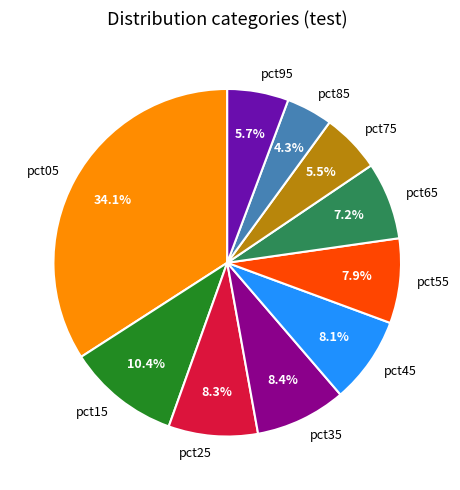

The pct05 slice represents 24% of the pie. True or false?

False